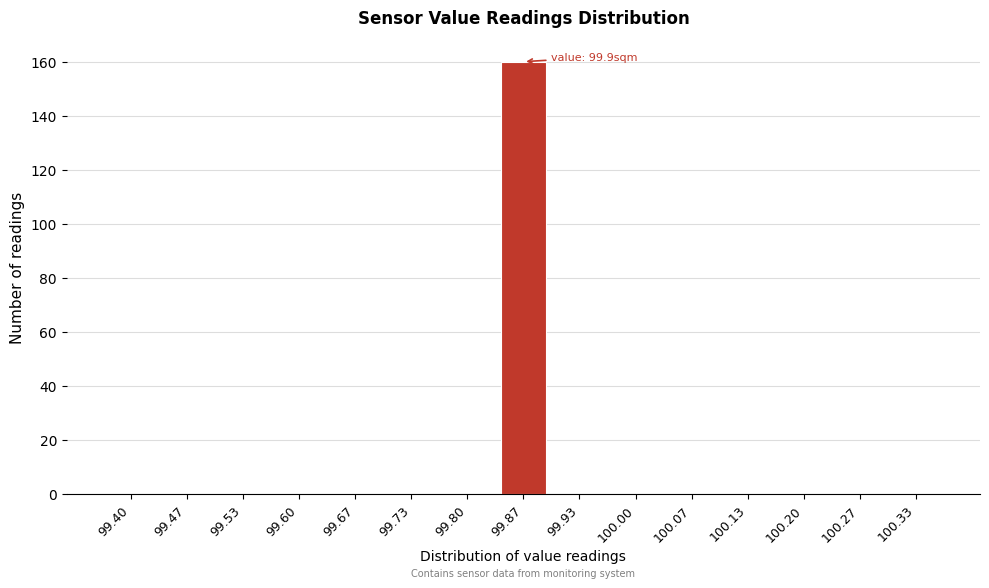

Reading left to right, what are all the values shown in this chart?

99.40=0	99.47=0	99.53=0	99.60=0	99.67=0	99.73=0	99.80=0	99.87=160	99.93=0	100.00=0	100.07=0	100.13=0	100.20=0	100.27=0	100.33=0